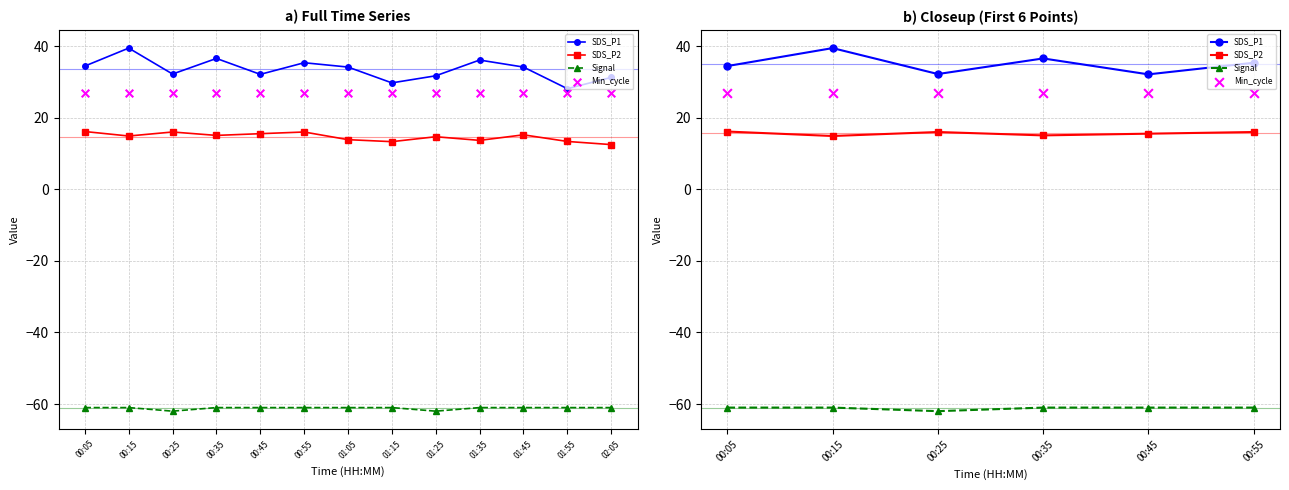

Which series has the widest spread of Y values?

SDS_P1